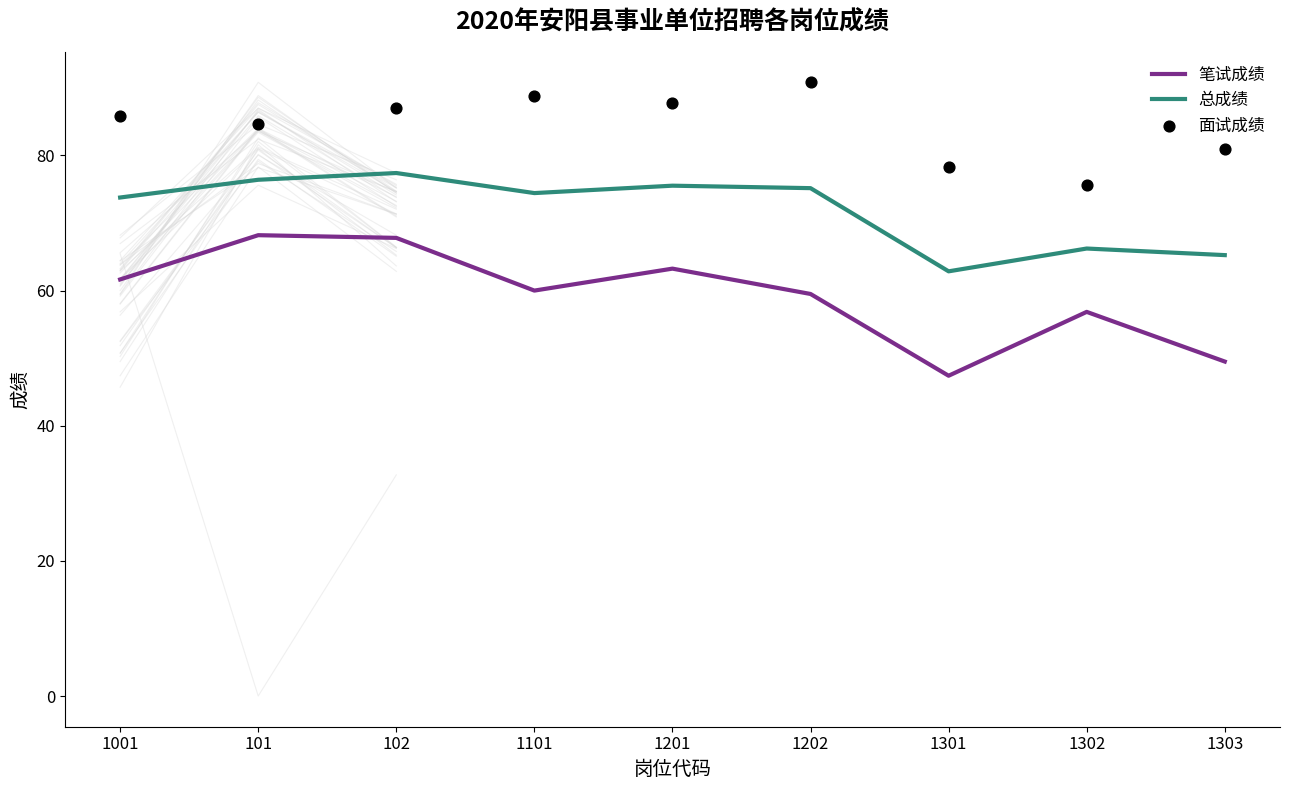

Which series has the largest Y range (max minus min)?

笔试成绩